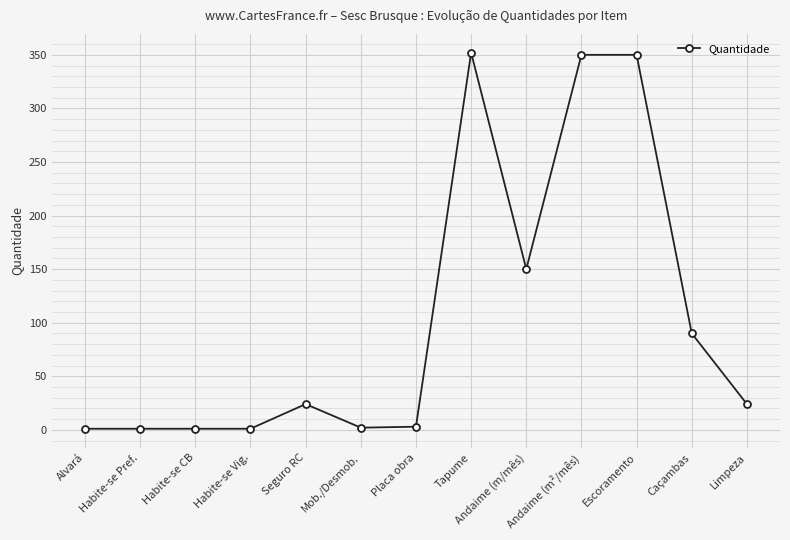

True or false: the data shows 1.0 at Alvará.

True